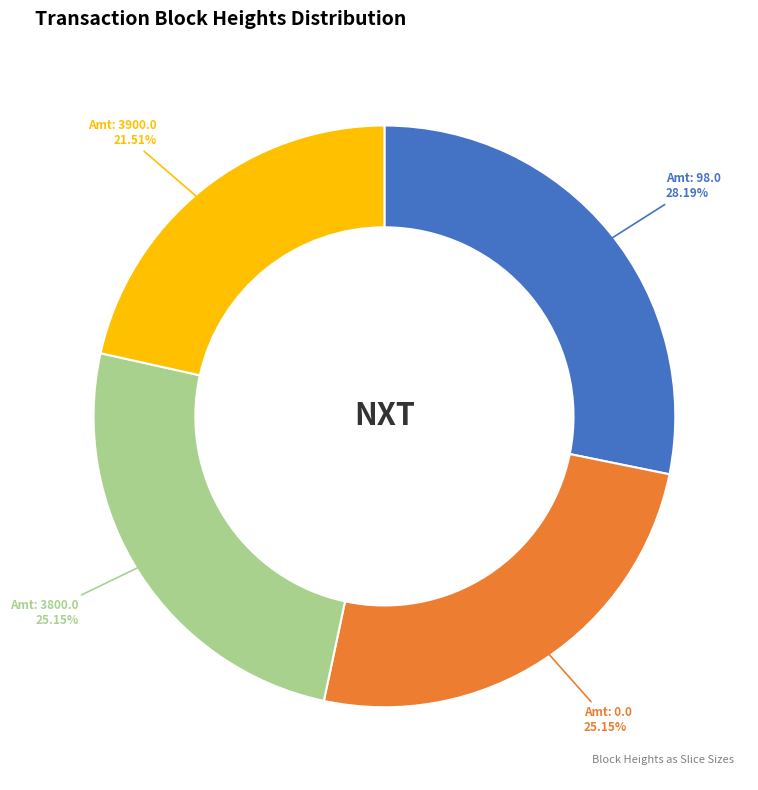

Is there any slice that represents more than half of the pie?

No